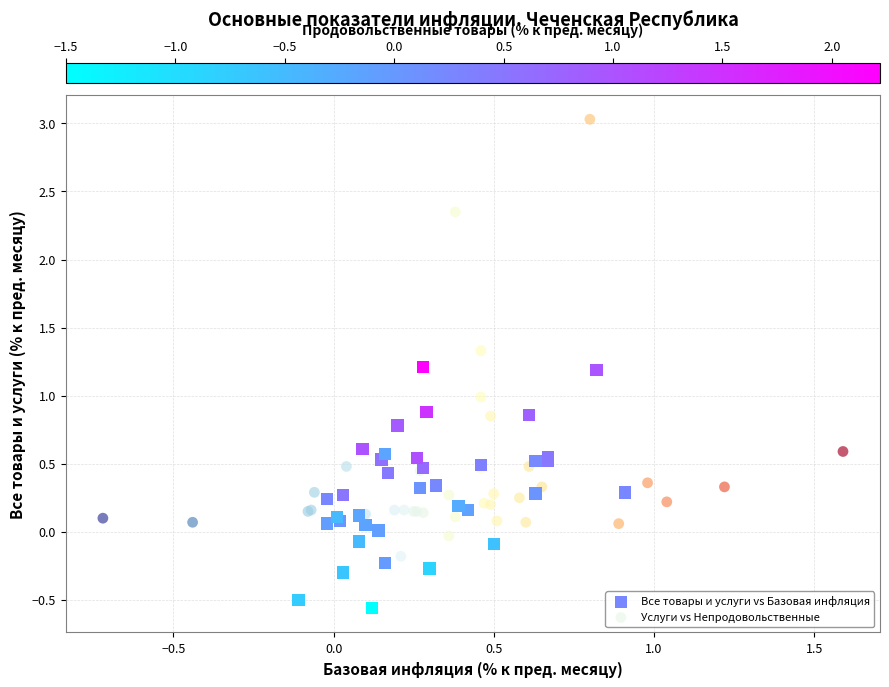

Which series has the largest Y range (max minus min)?

Услуги vs Непродовольственные